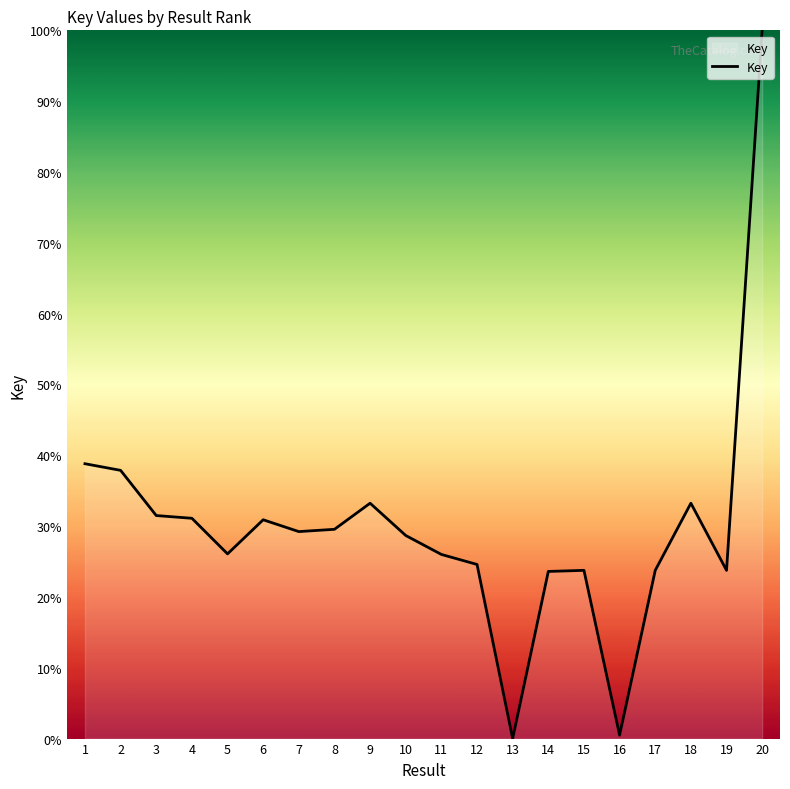

Does the chart have visible grid lines?

No